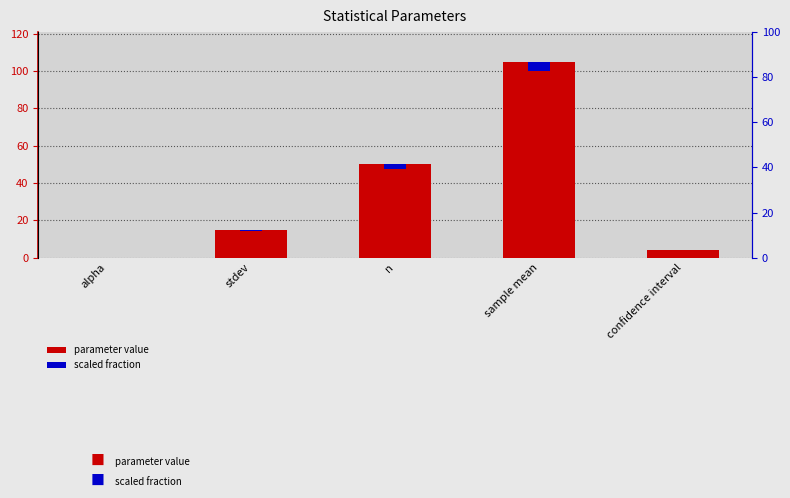

Which category has the highest value in the scaled fraction series?

sample mean